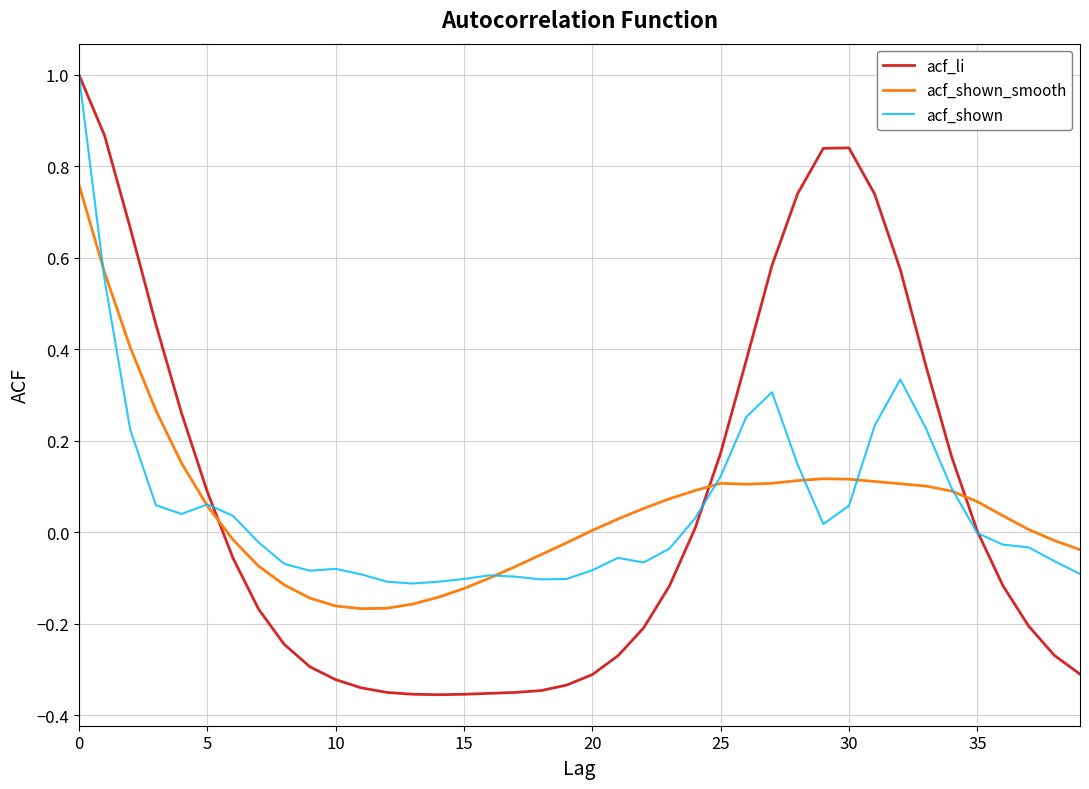

What is the maximum value shown in the chart?

1.0